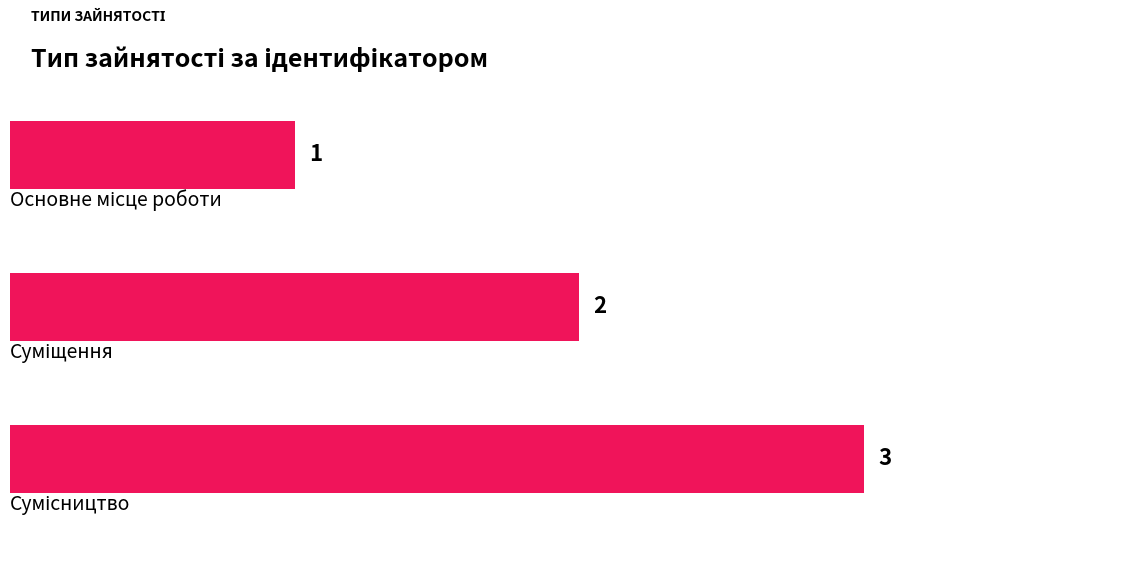

Count the values in the range 1 to 3.

3